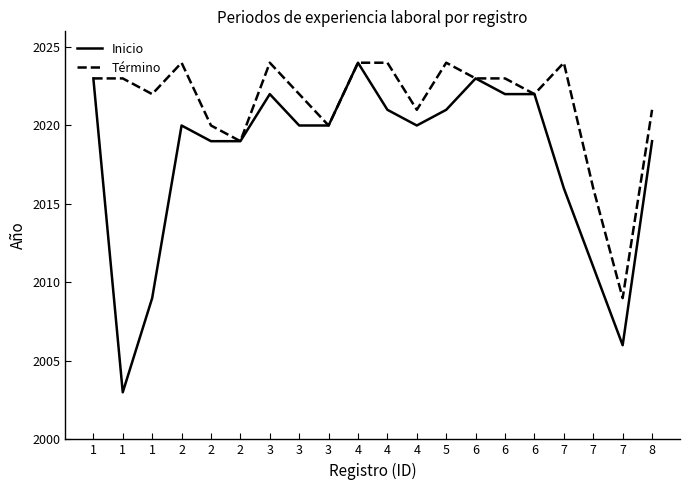

Is the value of Término at 1 greater than the value of Inicio at 4?

No